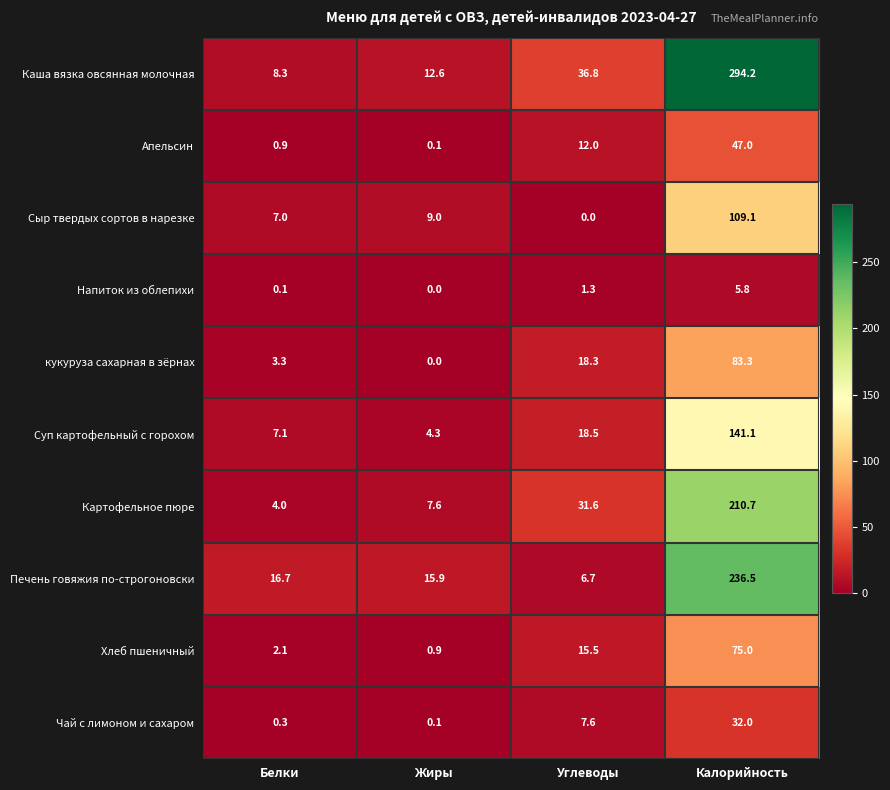

At how many categories does at least one series exceed 231?

1